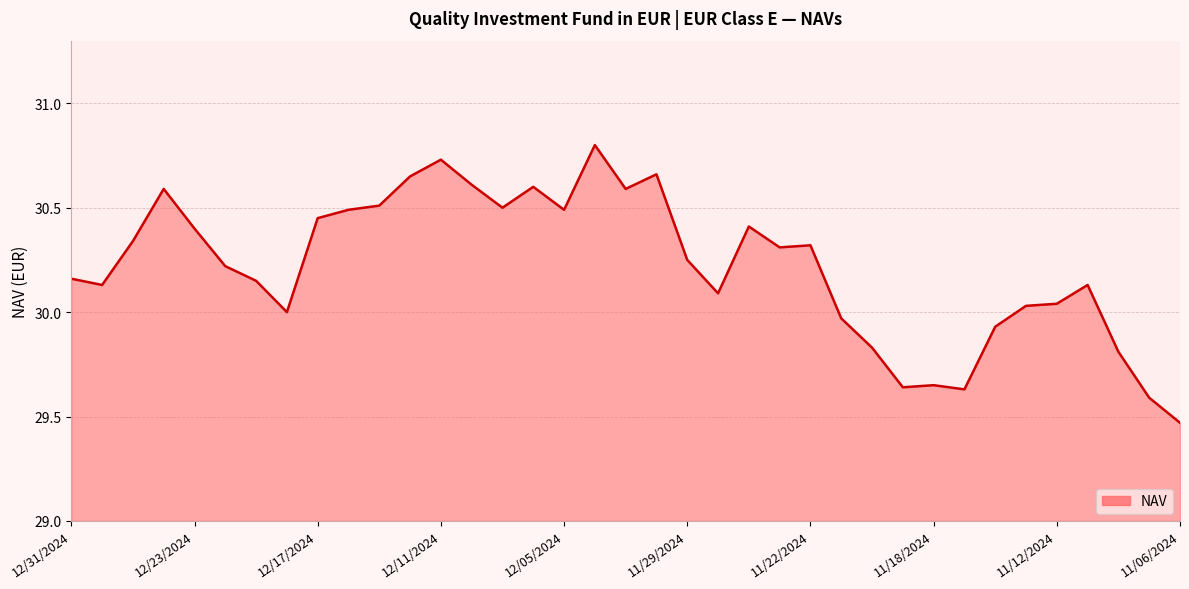

What is the difference between the maximum and minimum values?

1.3